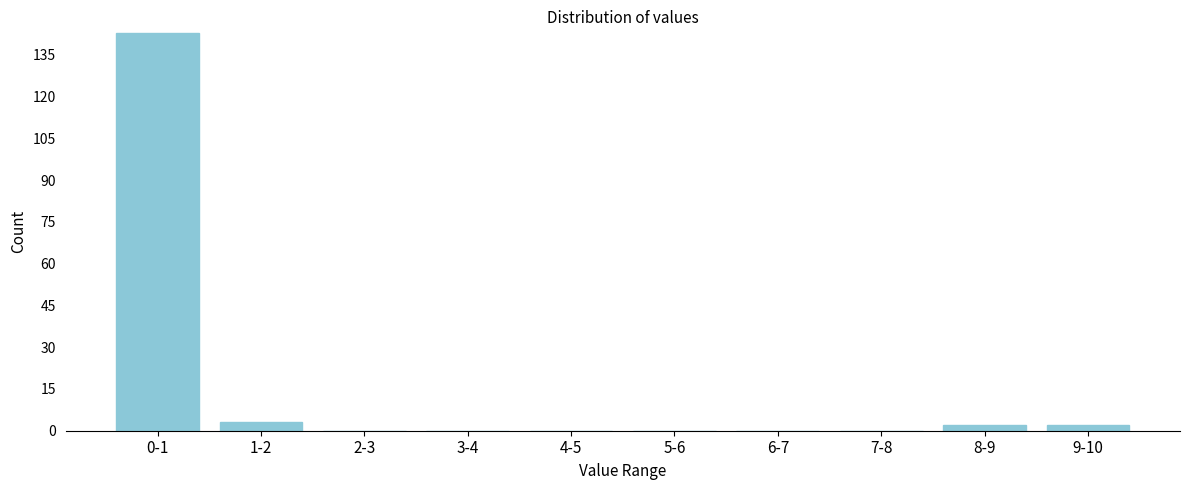

Reading left to right, extract all data points from this chart.

0-1=143	1-2=3	2-3=0	3-4=0	4-5=0	5-6=0	6-7=0	7-8=0	8-9=2	9-10=2